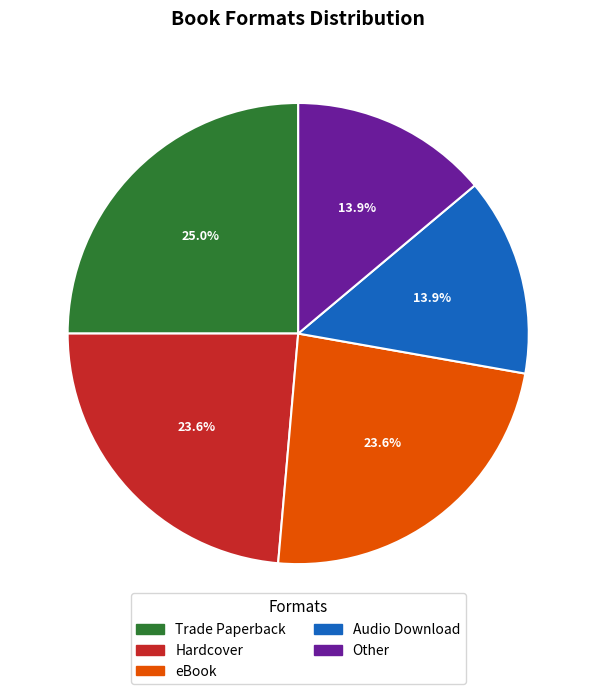

What is the ratio of the value at Audio Download to the value at Trade Paperback?

0.6